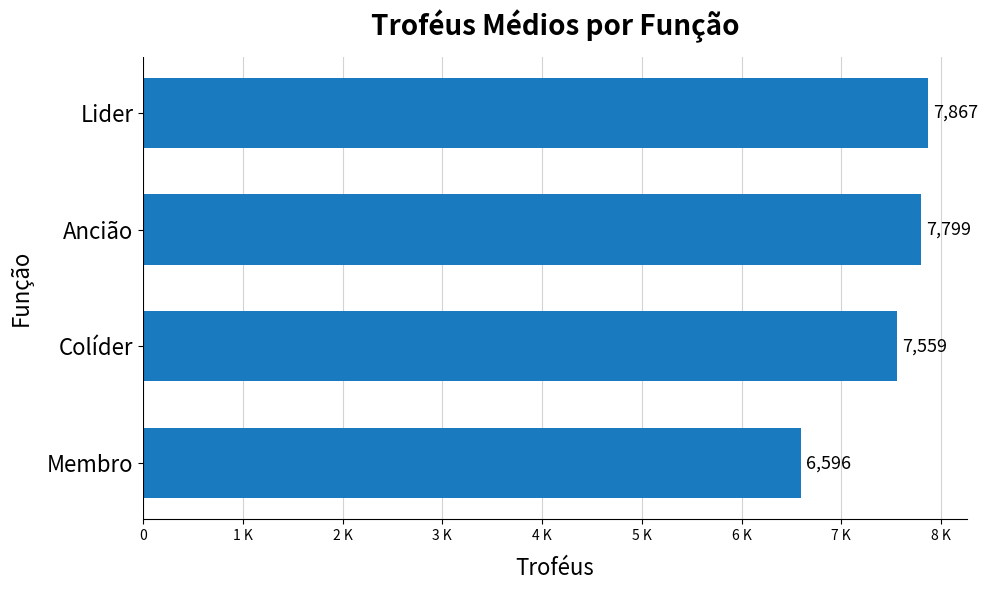

List the labels in order of value, largest first.

Lider, Ancião, Colíder, Membro